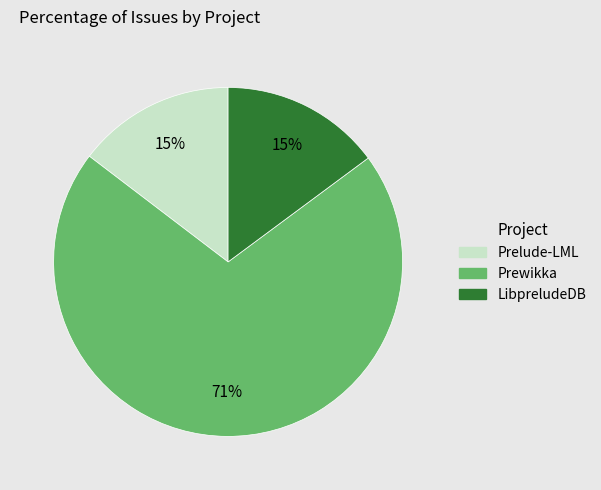

To the nearest percent, what is the average slice percentage?

33%